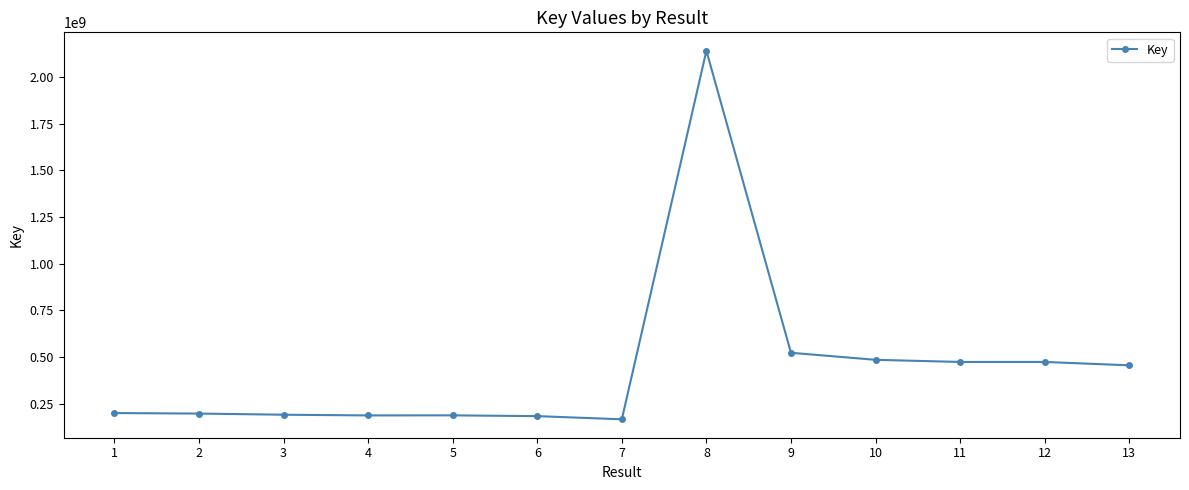

What is the sum of all values?

5870826760